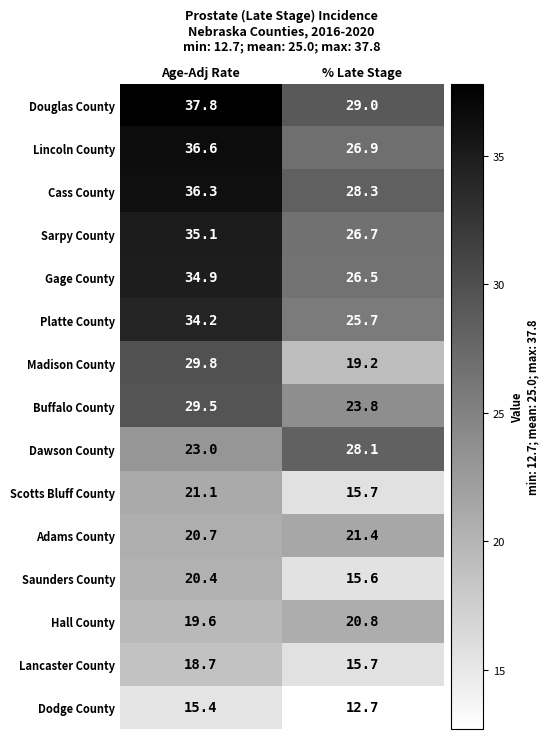

How many distinct data groups are displayed?

15